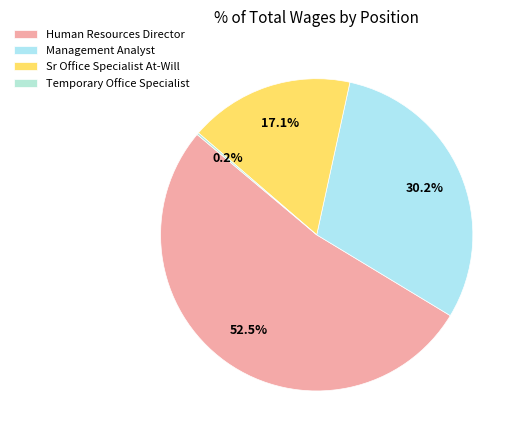

What is the change in value from Management Analyst to Temporary Office Specialist?

-77961